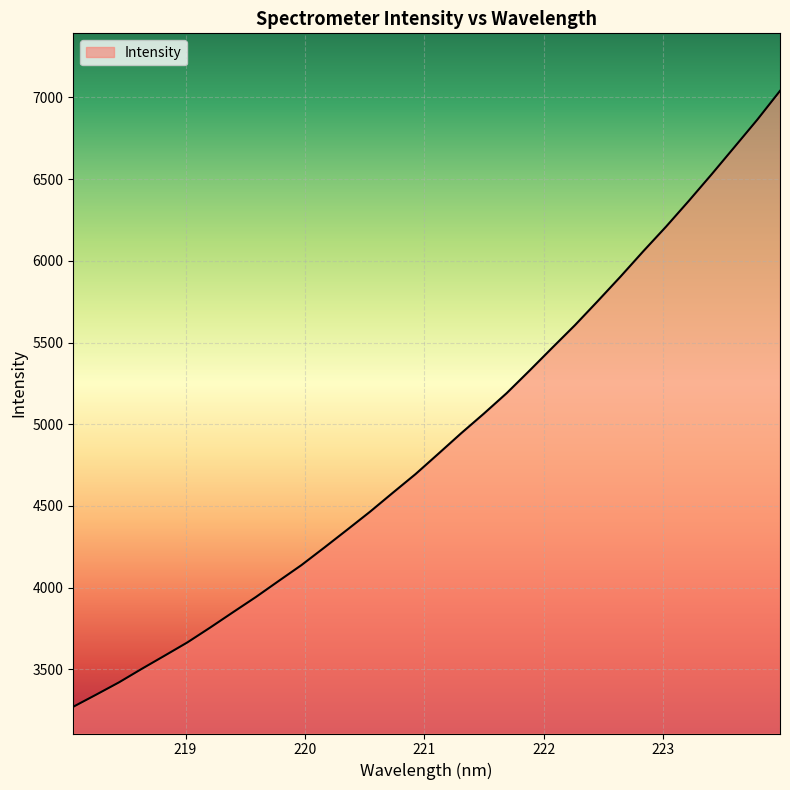

What is the greatest value displayed?

7039.6